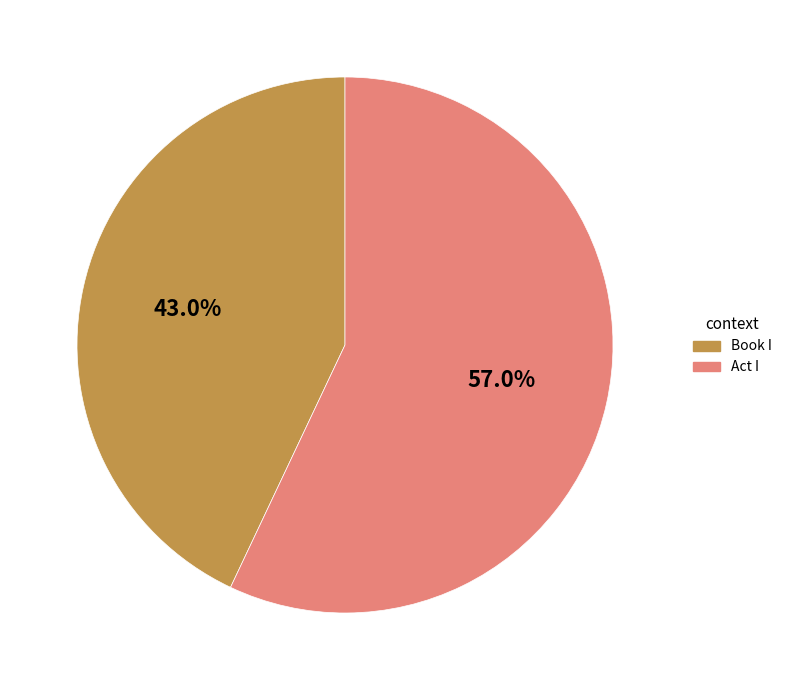

How many segments does this pie chart have?

2